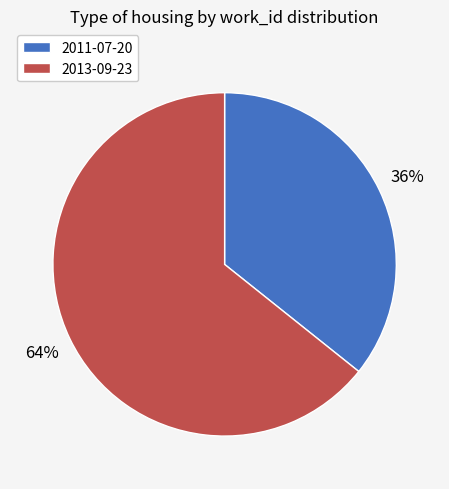

To the nearest percent, what is the average slice percentage?

50%